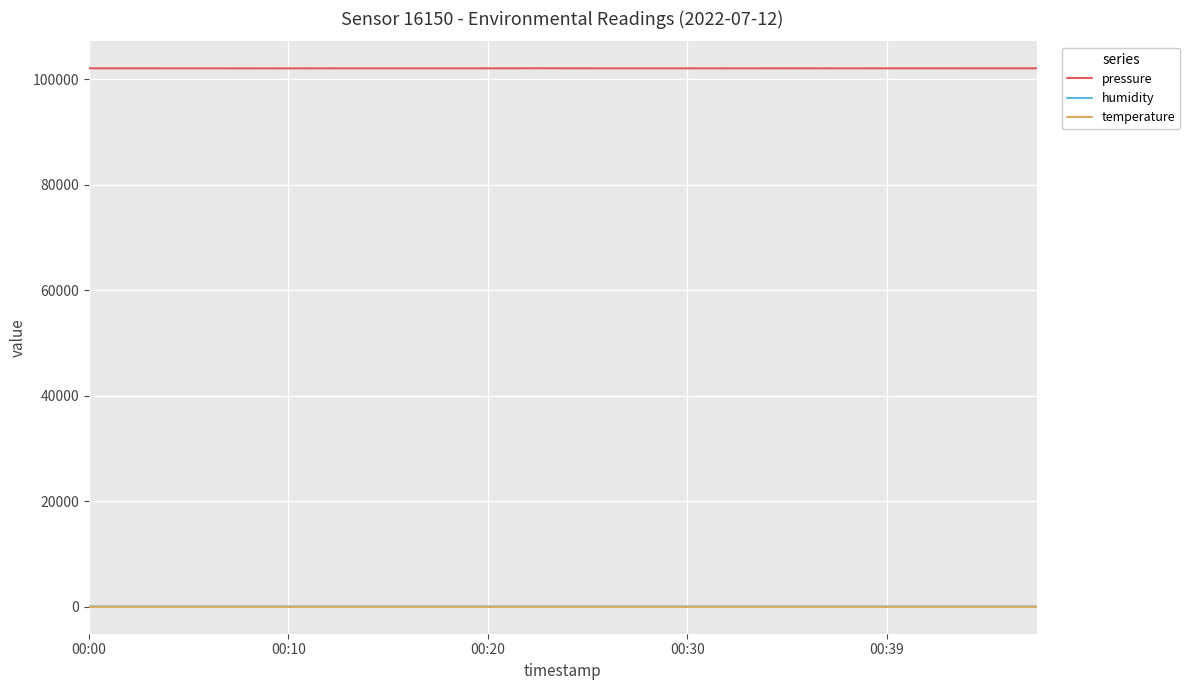

True or false: pressure and humidity intersect in this chart.

False